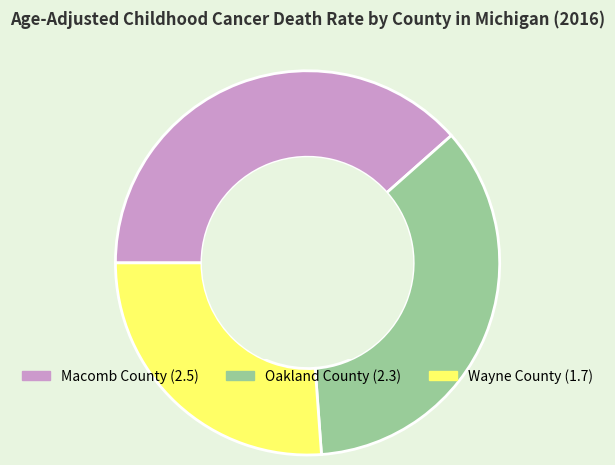

Is the sum of Macomb County and Oakland County greater than half?

Yes